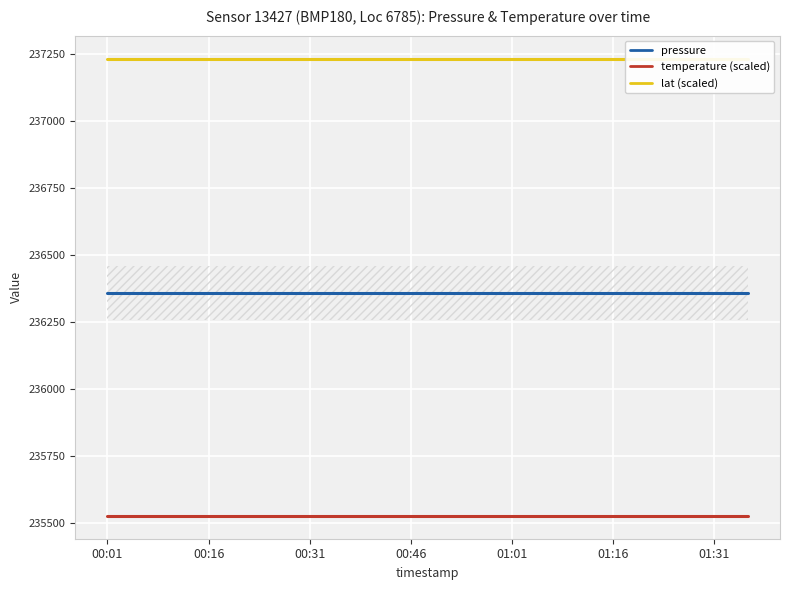

Is the value of temperature (scaled) at 01:16 greater than the value of pressure at 01:16?

No